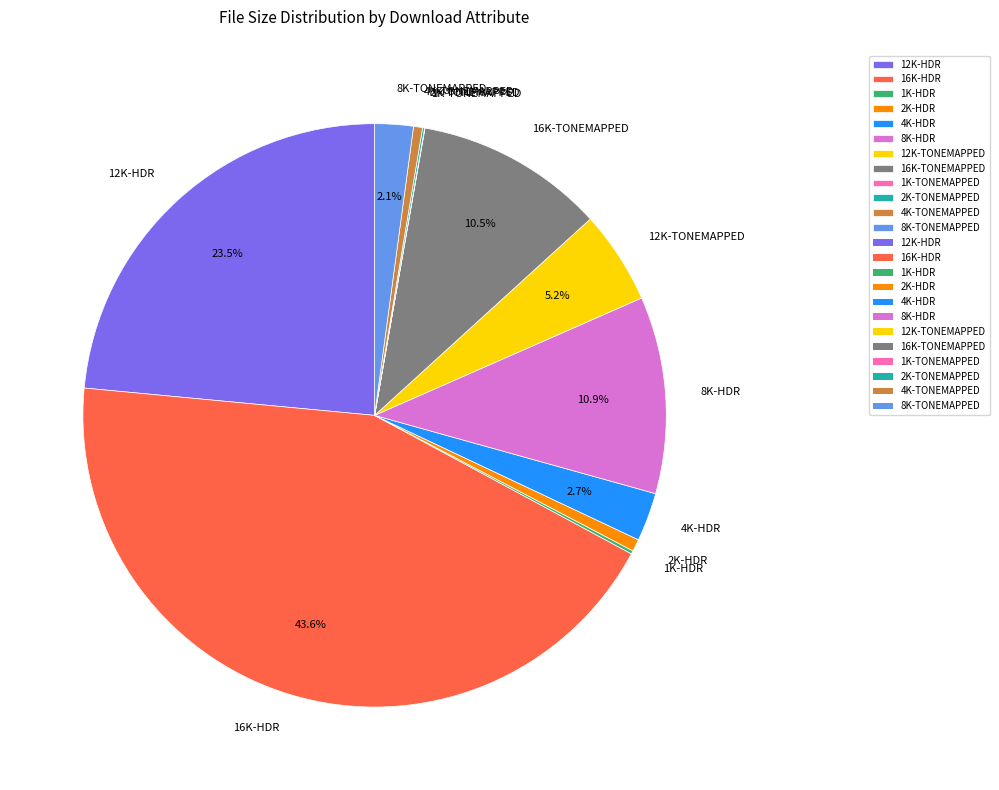

Combined, do 8K-HDR and 16K-HDR account for over 50%?

Yes